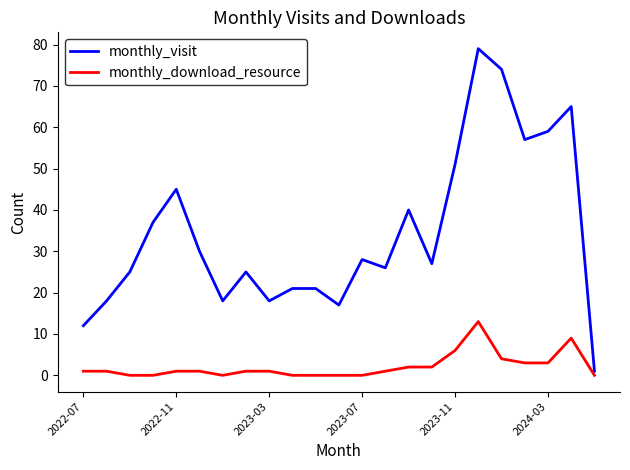

Which series has the largest total across all categories?

monthly_visit